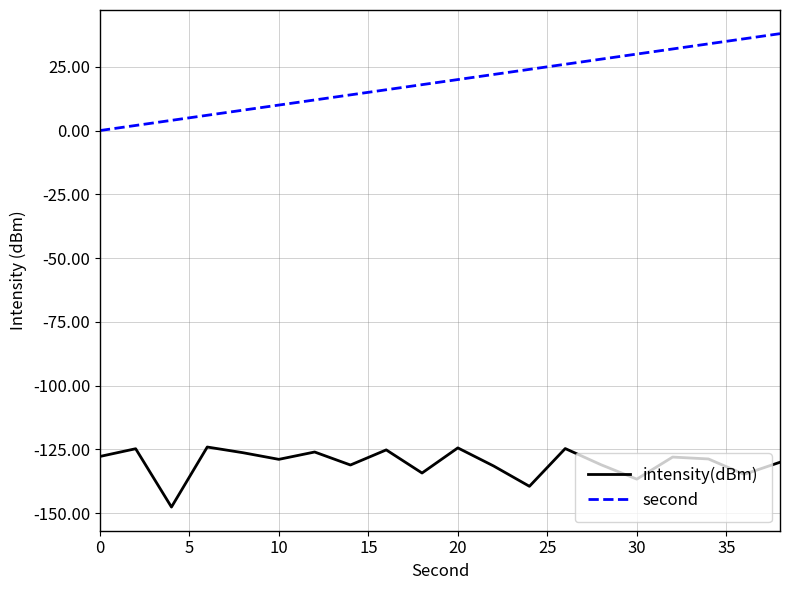

What is the greatest value displayed?

38.0